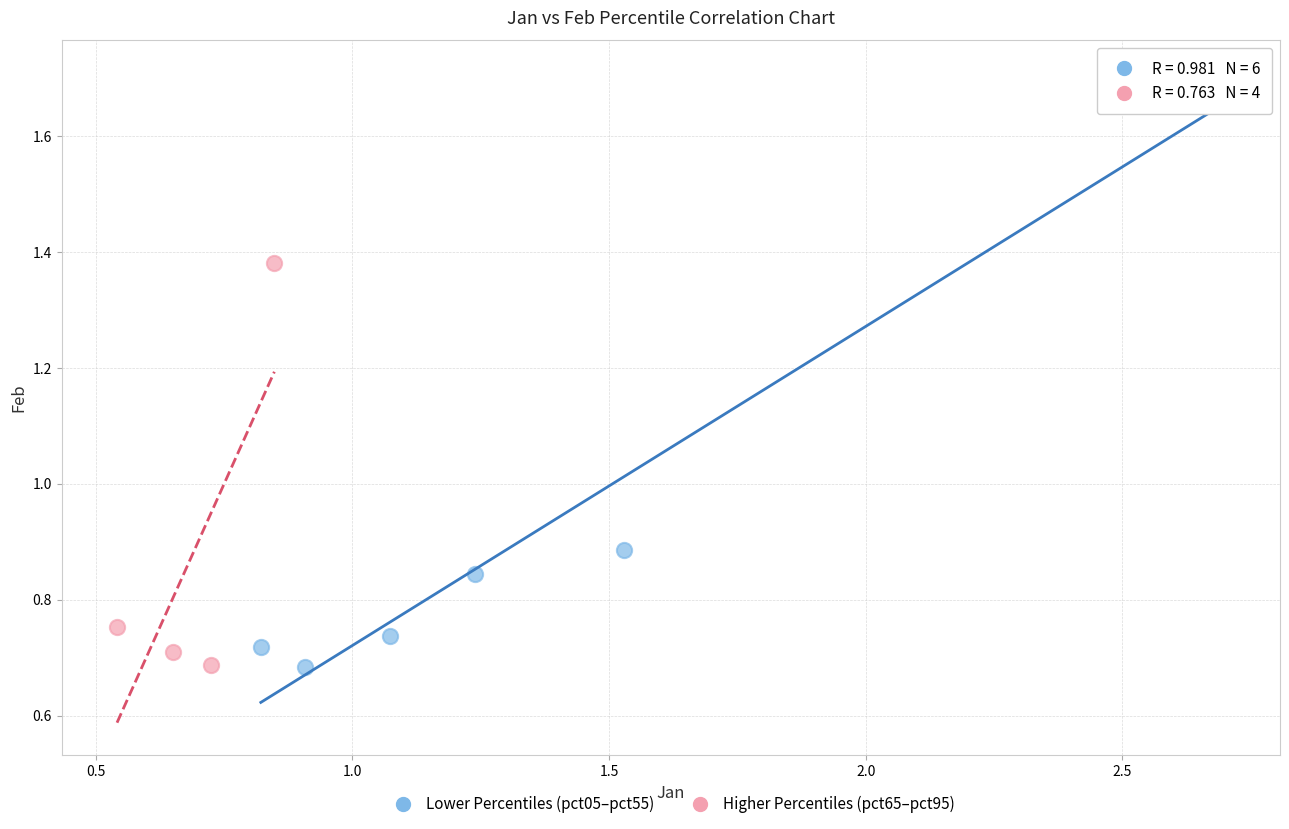

Which series has the widest spread of Y values?

Lower Percentiles (pct05–pct55)